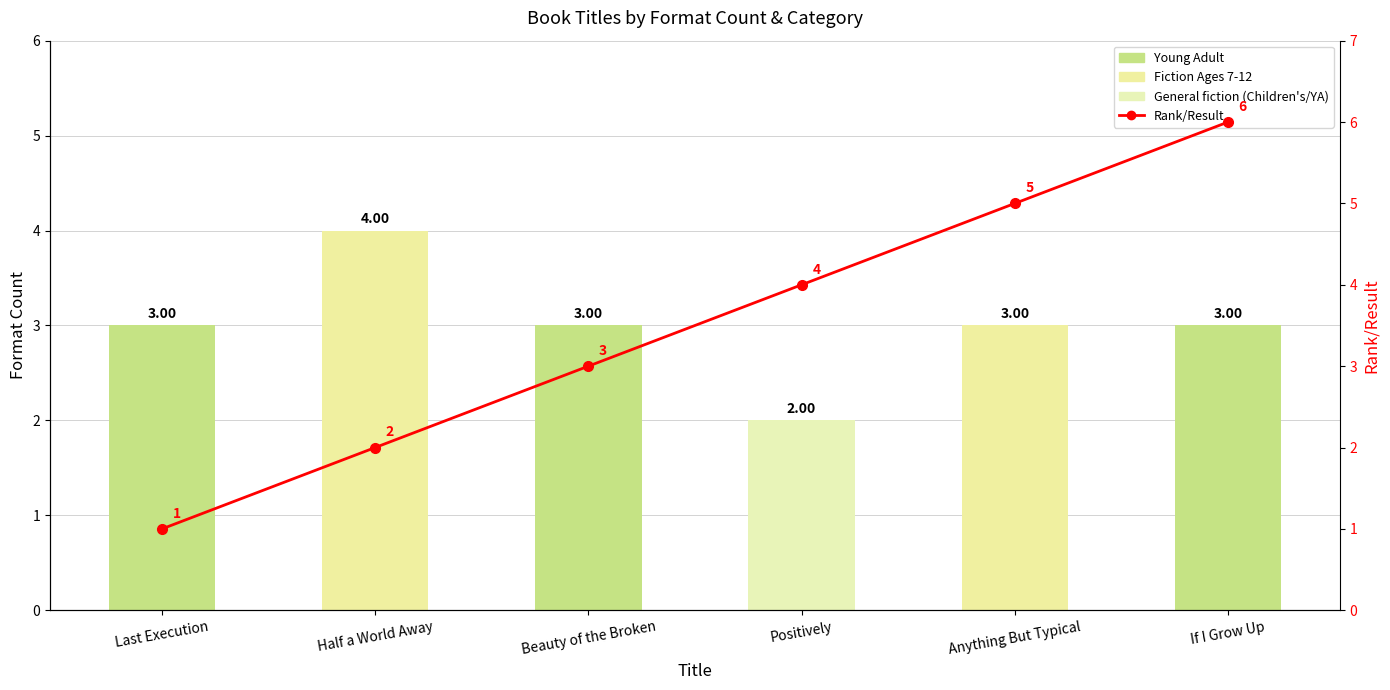

The value of Rank/Result at Anything But Typical is 8. True or false?

False